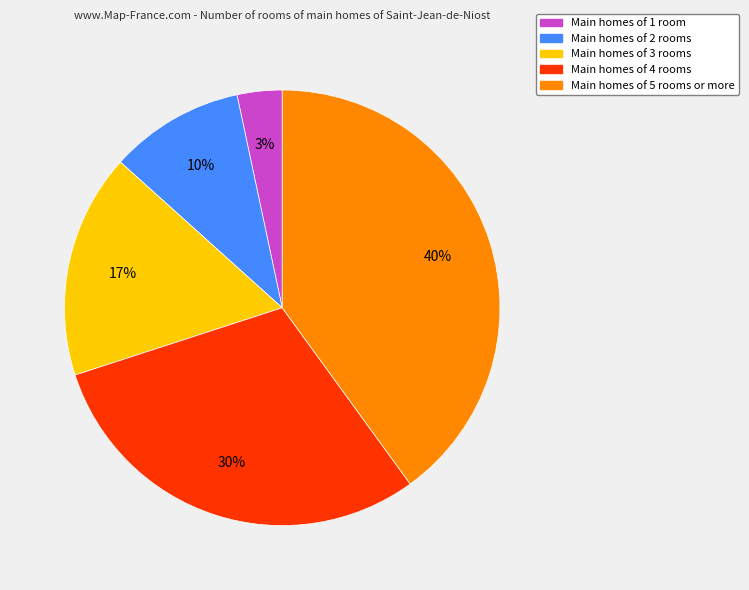

How many slices are in this pie chart?

5